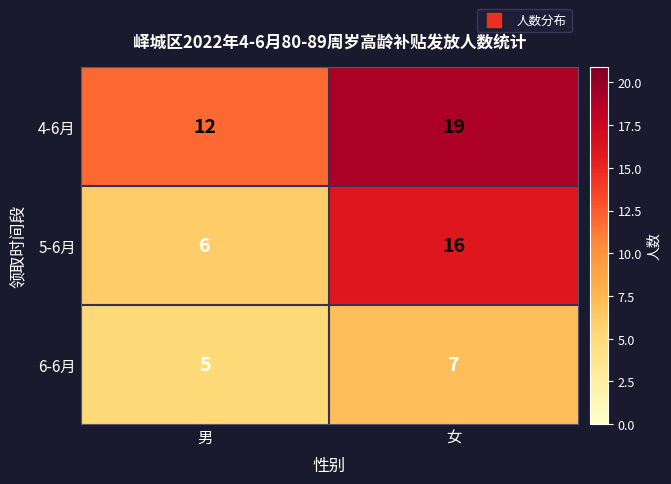

Which series changed the most between 男 and 女?

5-6月